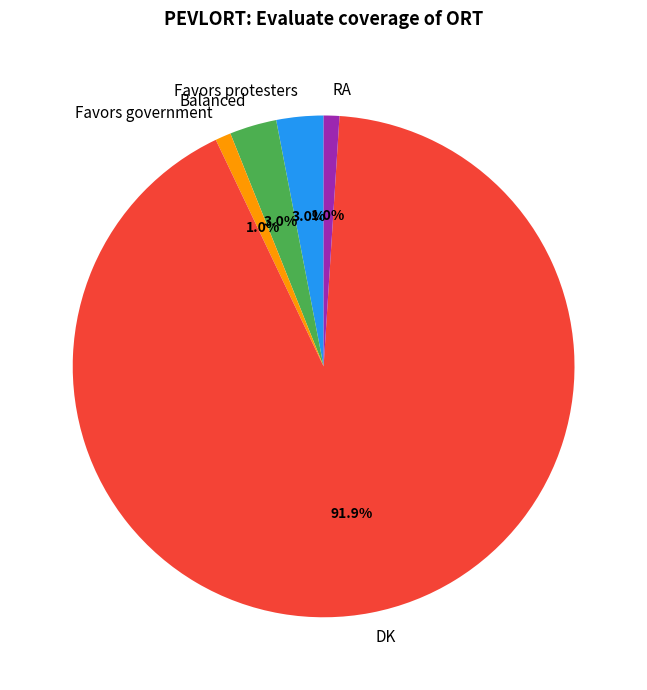

Between Favors protesters and RA, which is larger?

Favors protesters